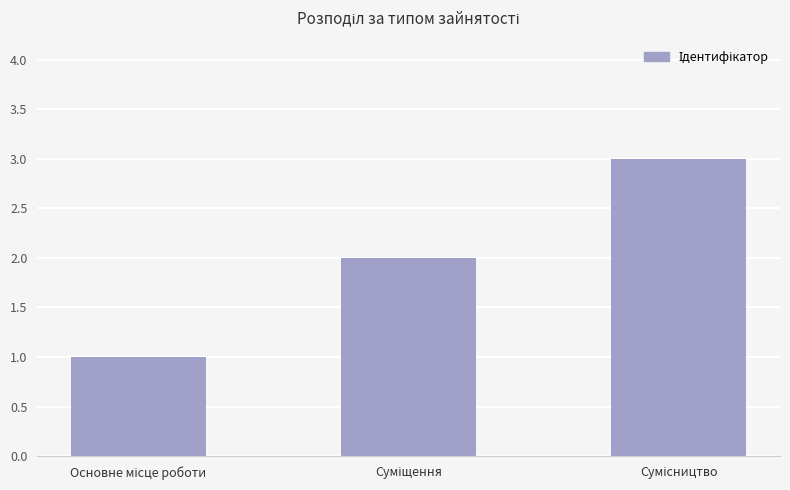

How many data points does each series have?

3